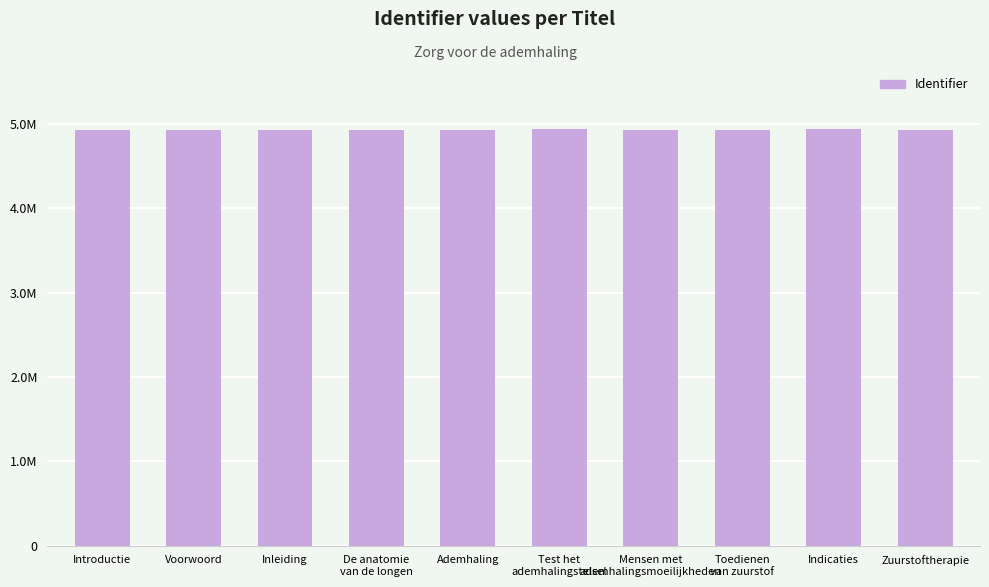

Count the number of data series in this chart.

1